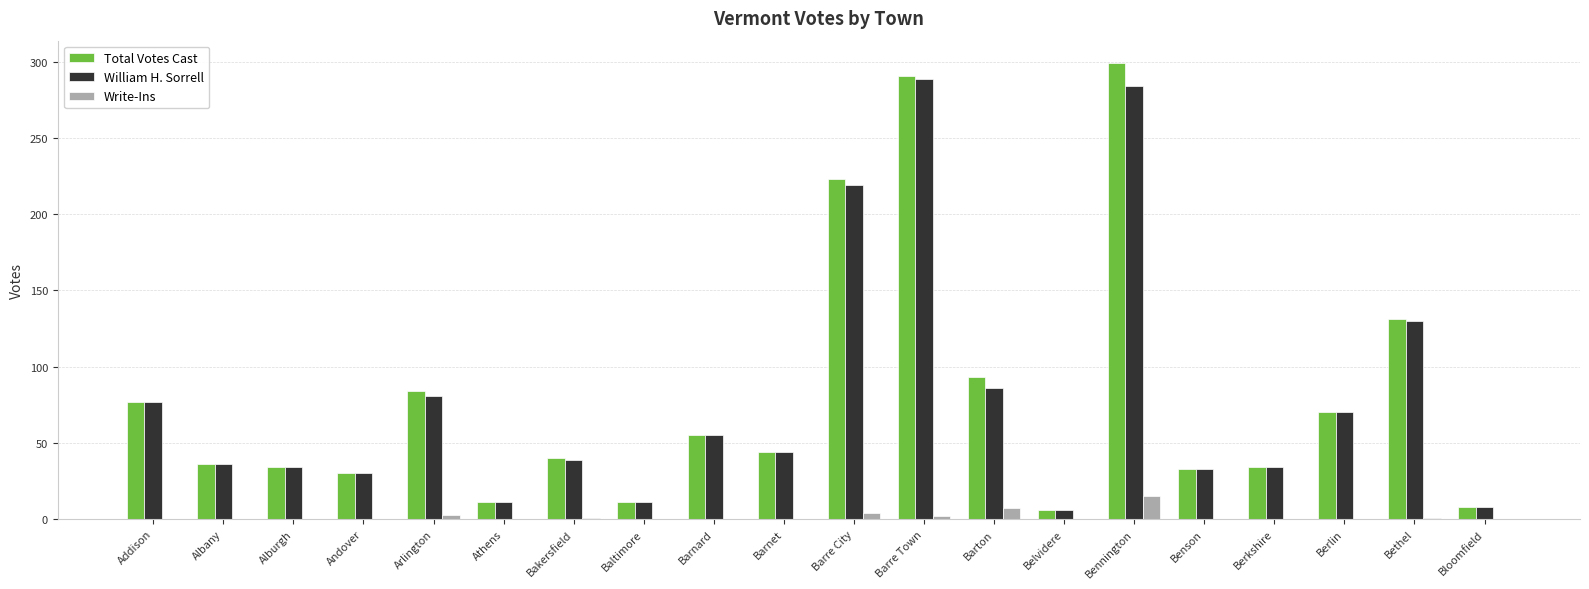

What is the average value of the Write-Ins series?

2